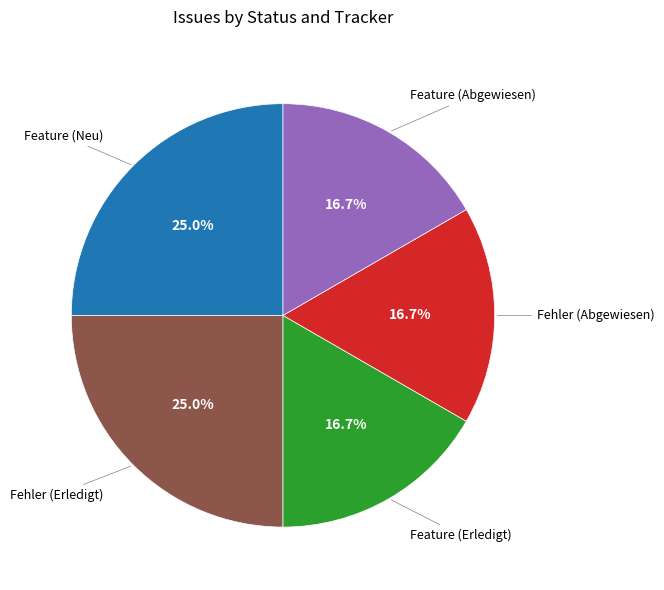

Does any single category account for the majority?

No